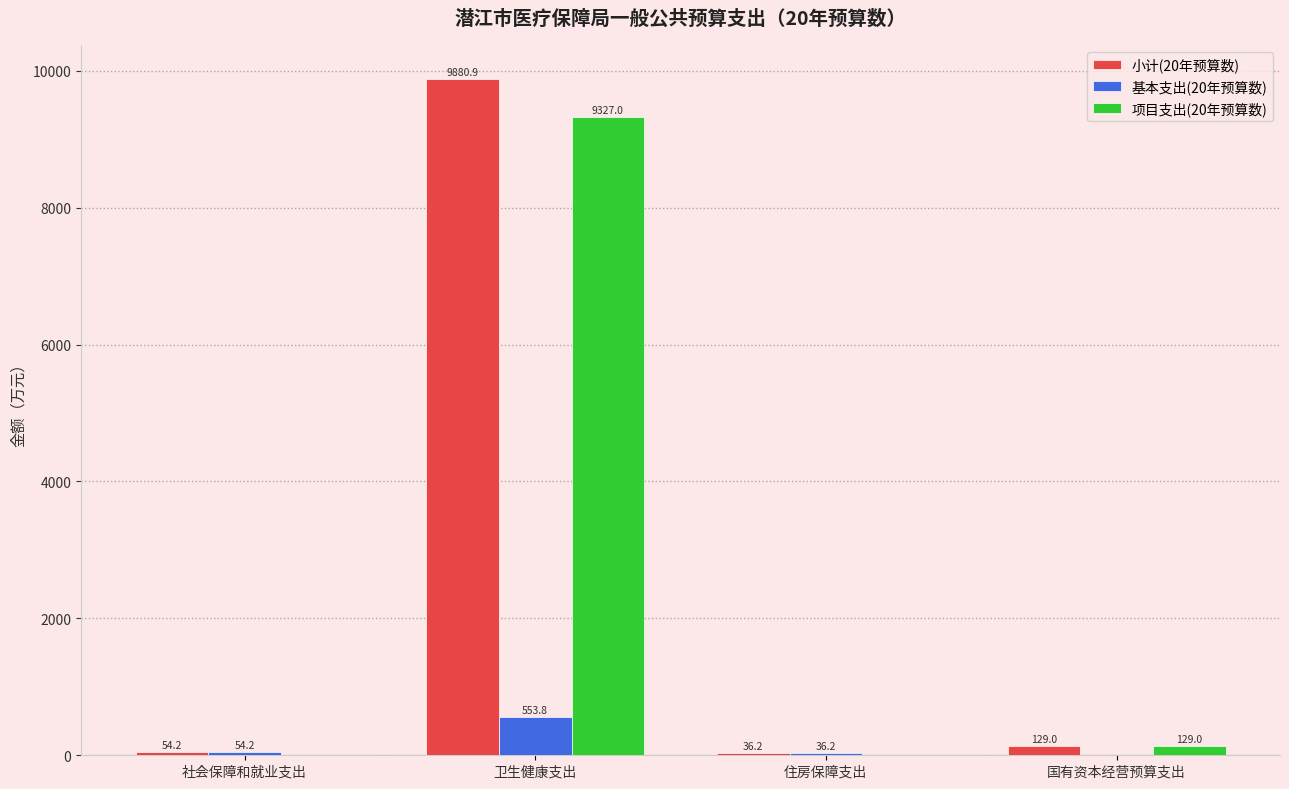

Are the bars horizontal?

No